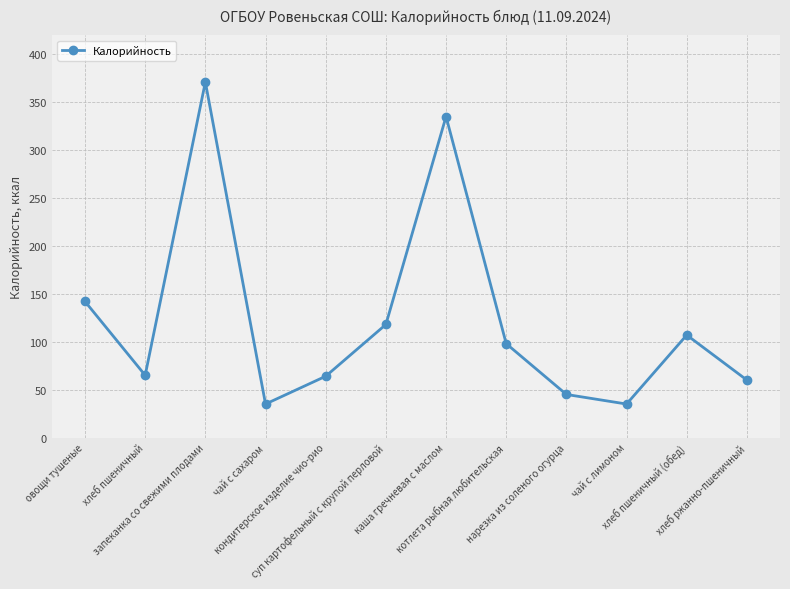

True or false: there are more than 0 points higher than both neighbors.

True